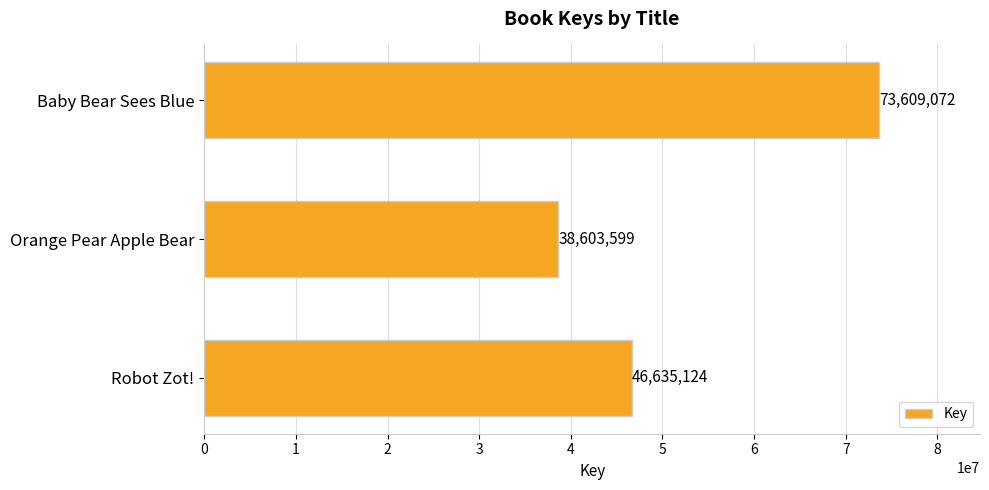

What position from the top is Robot Zot!?

3